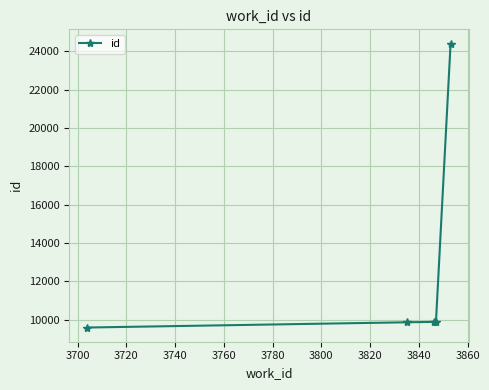

What is the difference between the maximum and minimum values?

14815